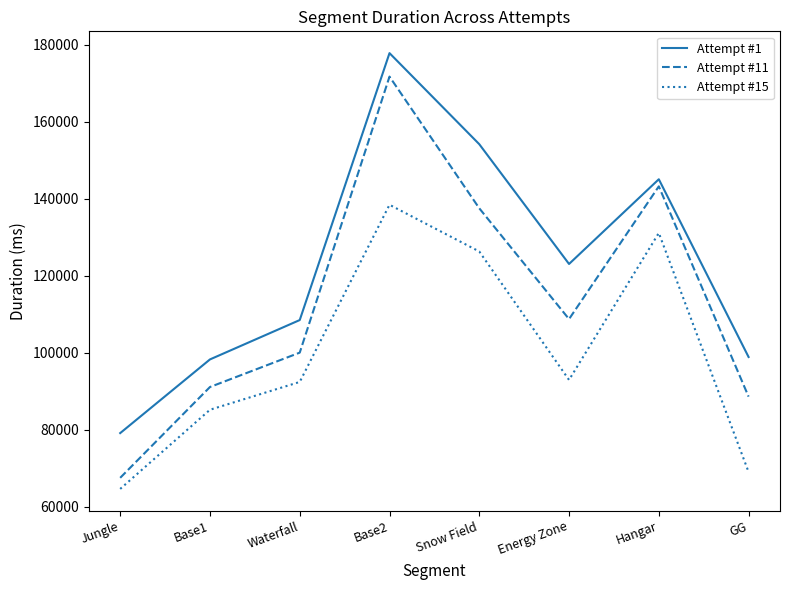

True or false: Attempt #15 and Attempt #1 intersect in this chart.

False